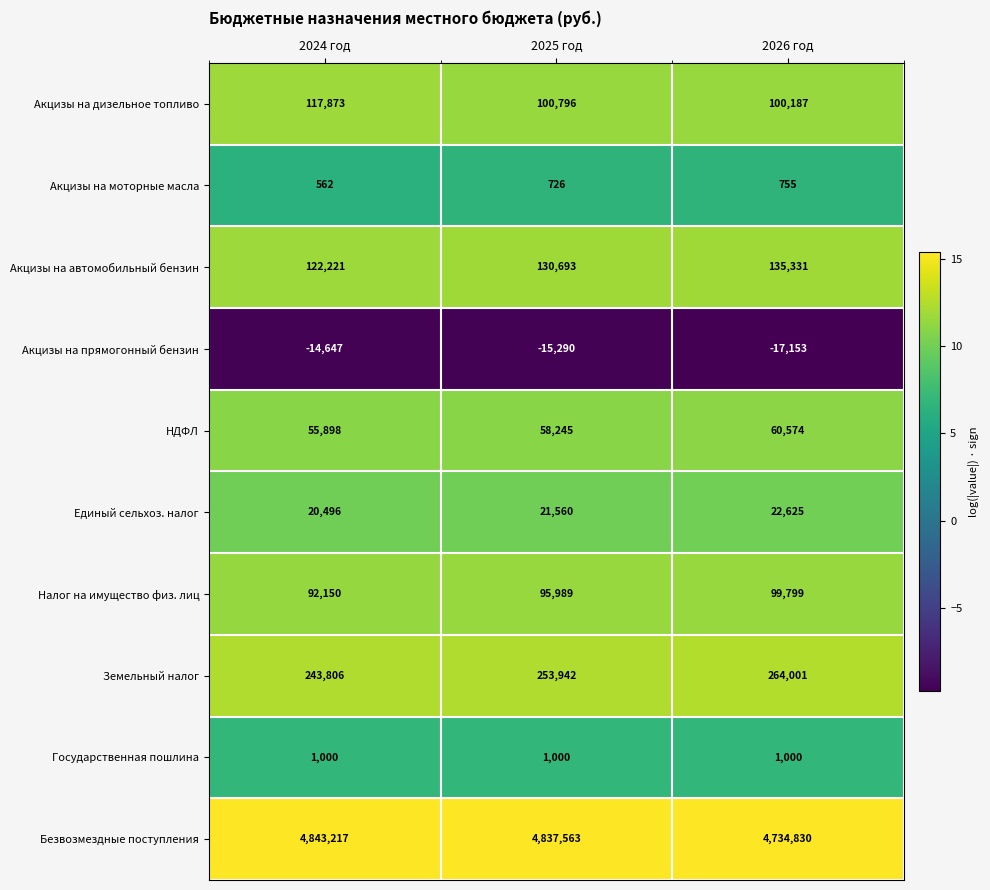

Reading left to right, list all the values displayed in this chart.

Акцизы на дизельное топливо: 2024 год=117873	2025 год=100796	2026 год=100187
Акцизы на моторные масла: 2024 год=562	2025 год=726	2026 год=755
Акцизы на автомобильный бензин: 2024 год=122221	2025 год=130693	2026 год=135331
Акцизы на прямогонный бензин: 2024 год=-14647	2025 год=-15290	2026 год=-17153
НДФЛ: 2024 год=55898	2025 год=58245	2026 год=60574
Единый сельхоз. налог: 2024 год=20496	2025 год=21560	2026 год=22625
Налог на имущество физ. лиц: 2024 год=92150	2025 год=95989	2026 год=99799
Земельный налог: 2024 год=243806	2025 год=253942	2026 год=264001
Государственная пошлина: 2024 год=1000	2025 год=1000	2026 год=1000
Безвозмездные поступления: 2024 год=4843217	2025 год=4837563	2026 год=4734830